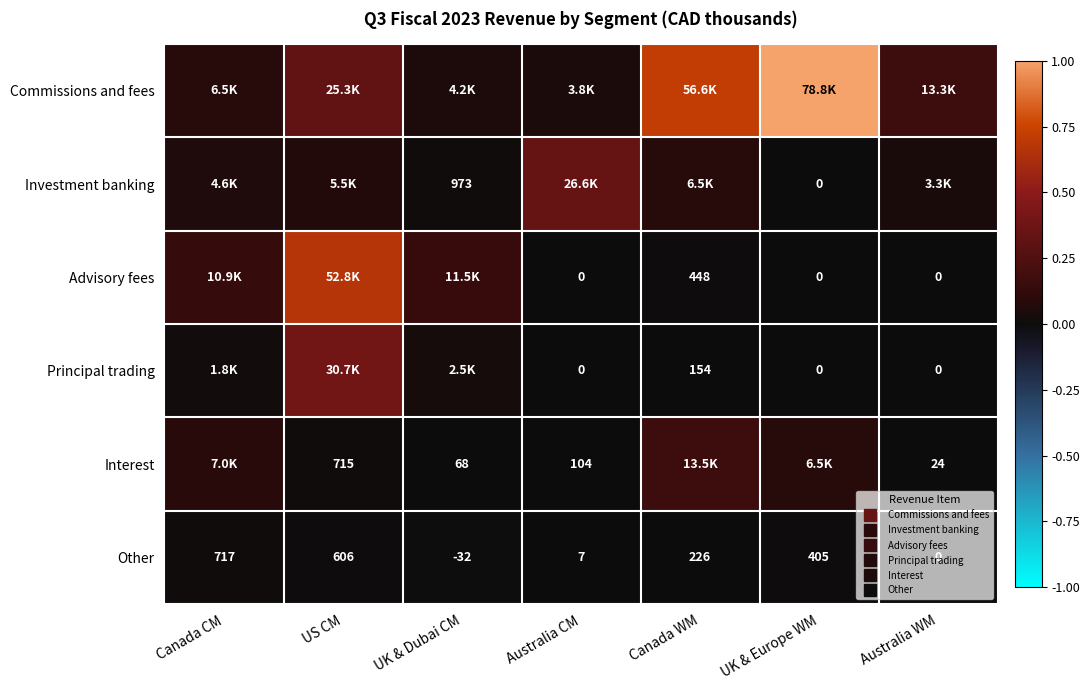

Which series has the largest total across all categories?

Commissions and fees